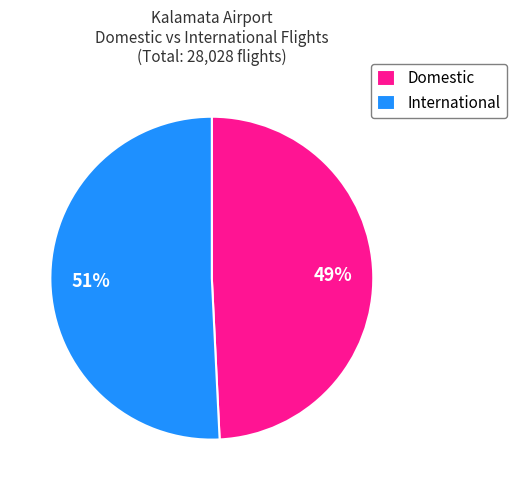

Count the number of slices in the pie.

2